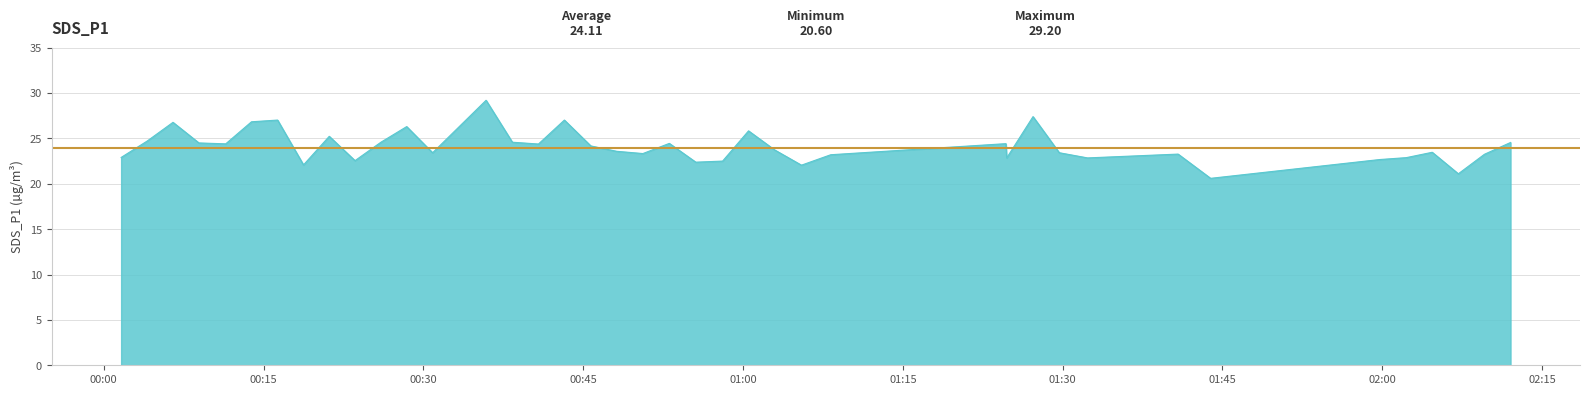

List the labels in order of value, largest first.

2021/12/07 00:35:53, 2021/12/07 01:27:13, 2021/12/07 00:16:19, 2021/12/07 00:43:14, 2021/12/07 00:13:52, 2021/12/07 00:06:30, 2021/12/07 00:28:26, 2021/12/07 01:00:31, 2021/12/07 00:21:10, 2021/12/07 00:04:04, 2021/12/07 00:26:01, 2021/12/07 00:38:21, 2021/12/07 02:12:02, 2021/12/07 00:08:56, 2021/12/07 00:53:05, 2021/12/07 01:24:40, 2021/12/07 00:11:27, 2021/12/07 00:40:48, 2021/12/07 00:45:43, 2021/12/07 01:02:58, 2021/12/07 00:48:08, 2021/12/07 02:04:41, 2021/12/07 00:30:52, 2021/12/07 01:29:41, 2021/12/07 00:50:36, 2021/12/07 01:40:50, 2021/12/07 02:09:35, 2021/12/07 01:08:14, 2021/12/07 00:01:38, 2021/12/07 02:02:15, 2021/12/07 01:24:45, 2021/12/07 01:32:20, 2021/12/07 01:59:45, 2021/12/07 00:23:35, 2021/12/07 00:58:05, 2021/12/07 00:55:34, 2021/12/07 00:18:45, 2021/12/07 01:05:29, 2021/12/07 02:07:08, 2021/12/07 01:43:53